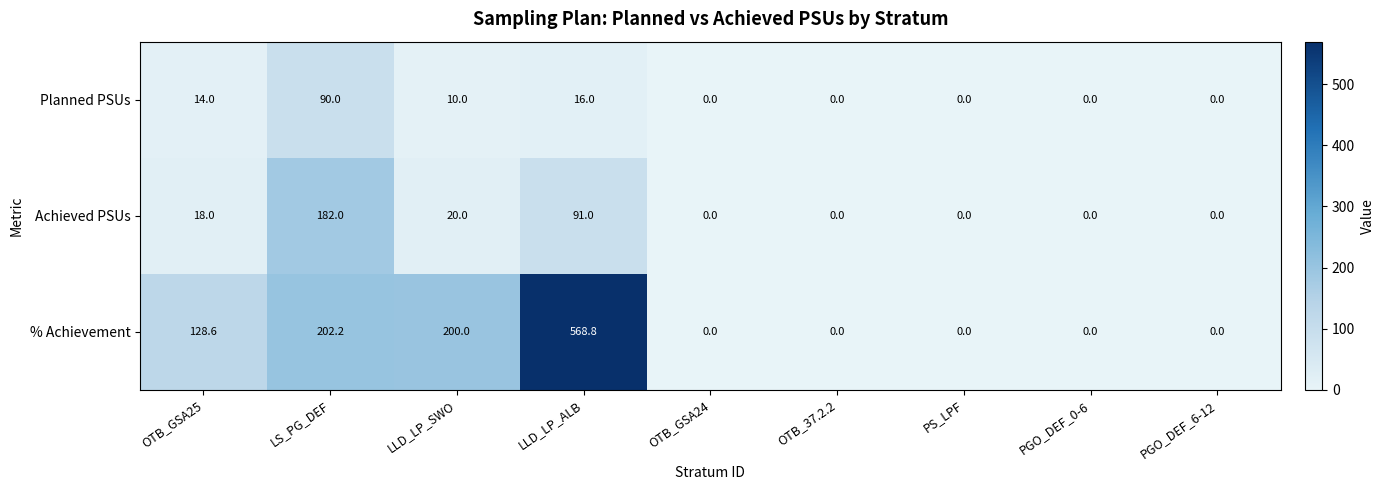

What is the difference between the highest and lowest values at LS_PG_DEF?

112.2